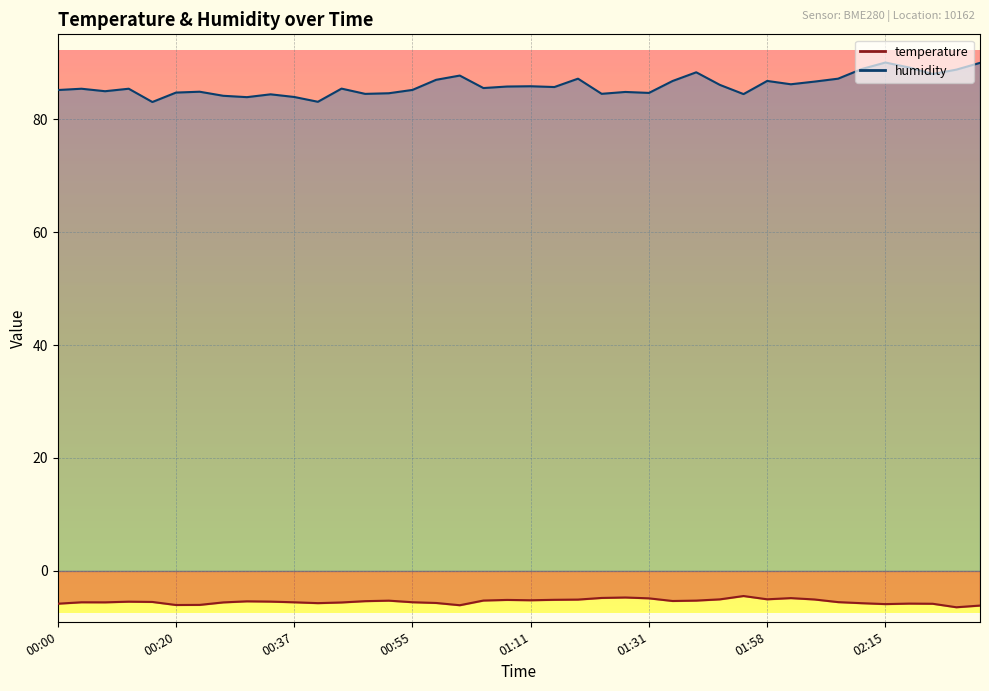

Reading left to right, transcribe all the data shown in this chart.

temperature: -5.8	-5.5	-5.6	-5.4	-5.5	-6.0	-6.0	-5.6	-5.4	-5.4	-5.5	-5.7	-5.6	-5.3	-5.3	-5.5	-5.7	-6.1	-5.2	-5.1	-5.2	-5.1	-5.1	-4.8	-4.7	-4.8	-5.3	-5.2	-5.0	-4.4	-5.0	-4.8	-5.0	-5.5	-5.7	-5.9	-5.8	-5.8	-6.4	-6.1
humidity: 85.1	85.4	84.9	85.4	83.0	84.7	84.8	84.1	83.9	84.4	83.9	83.1	85.4	84.5	84.6	85.2	87.0	87.7	85.5	85.8	85.8	85.7	87.2	84.5	84.8	84.6	86.7	88.3	86.0	84.4	86.8	86.2	86.6	87.2	88.9	90.0	89.1	88.0	88.8	90.0